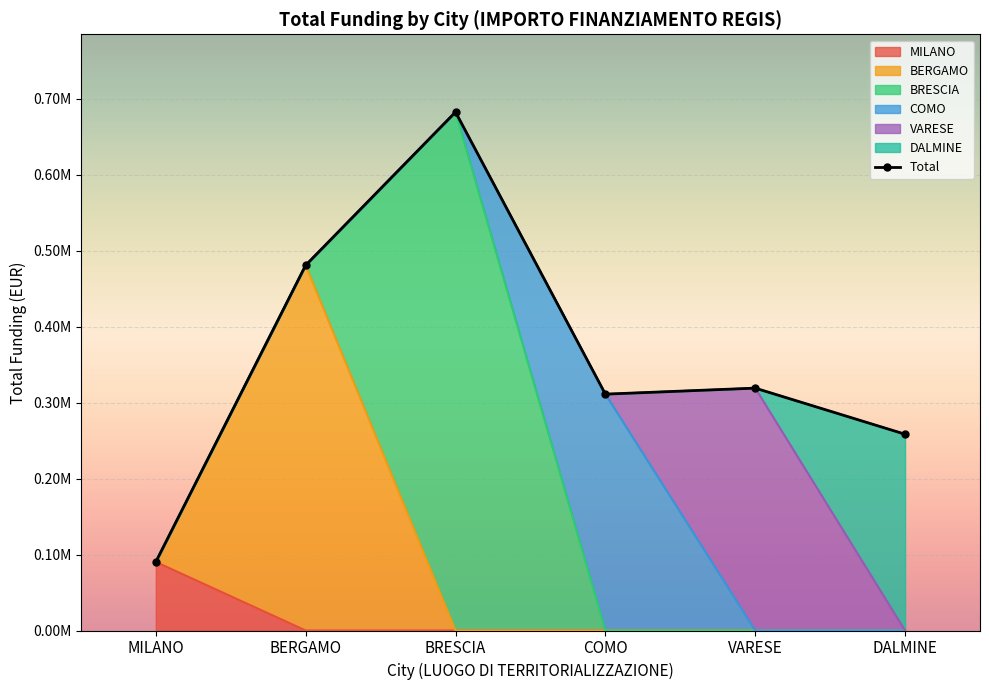

How many points are lower than both their immediate neighbors (excluding endpoints)?

1